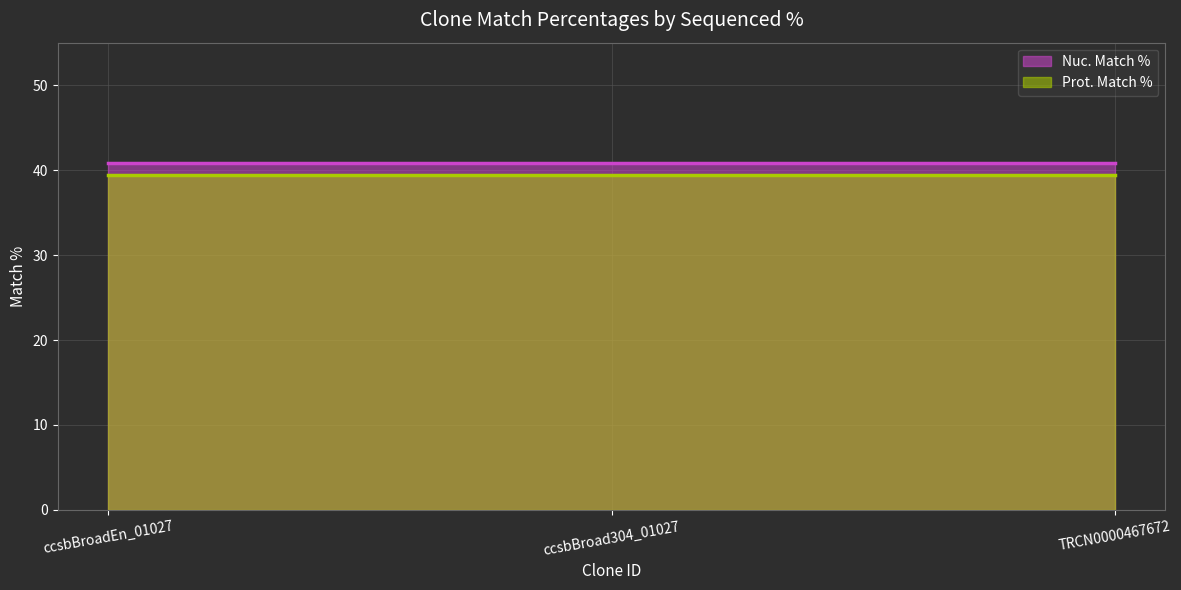

Which series has the largest total across all categories?

Nuc. Match %